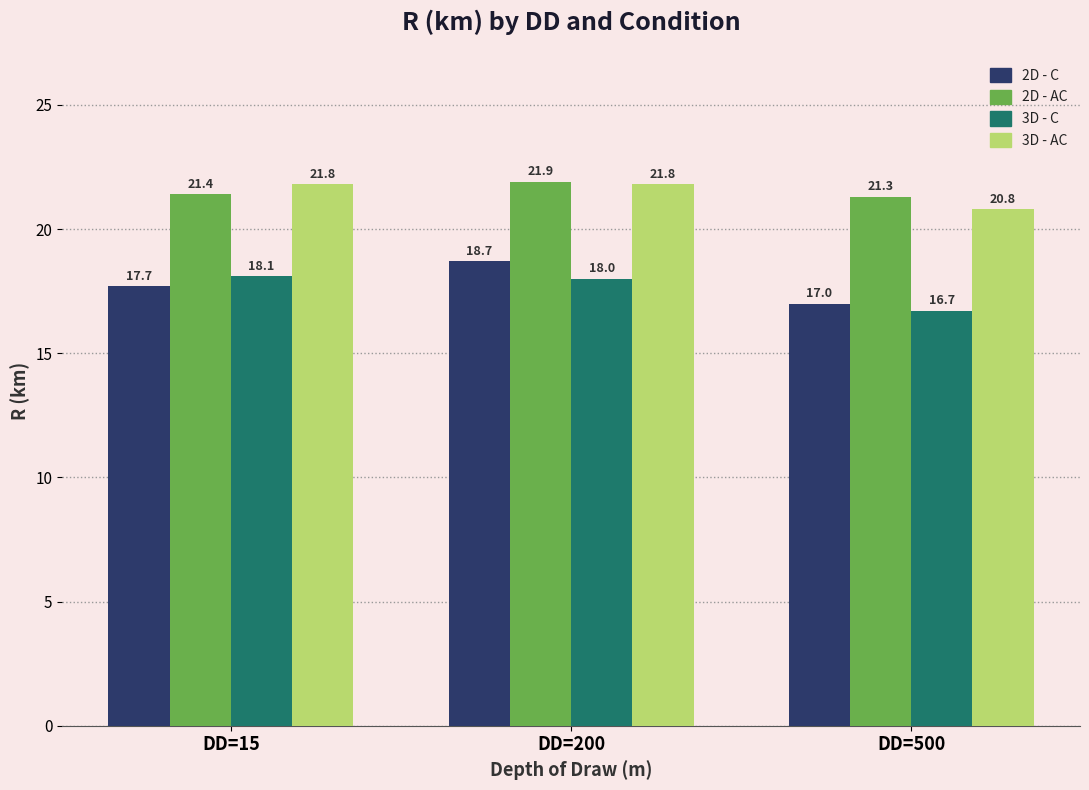

True or false: 3D - C has a value of 18.1 at DD=15.

True